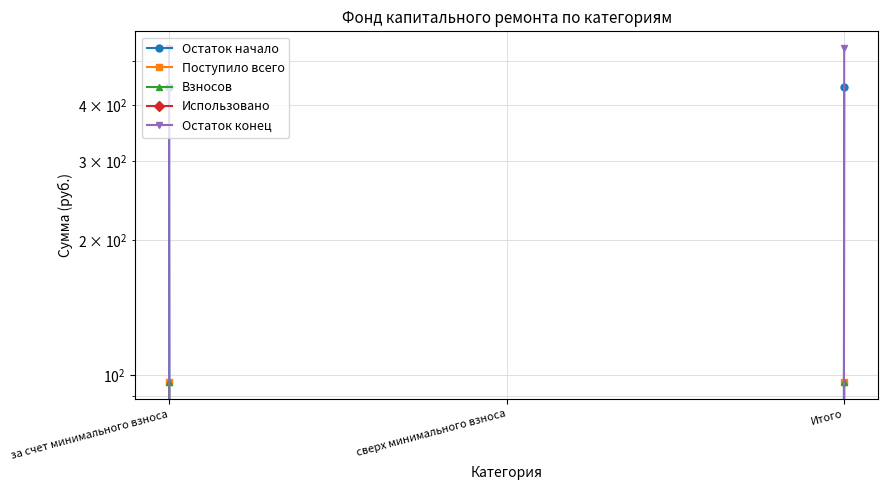

Is the value of Остаток начало at сверх минимального взноса greater than the value of Остаток конец at Итого?

No